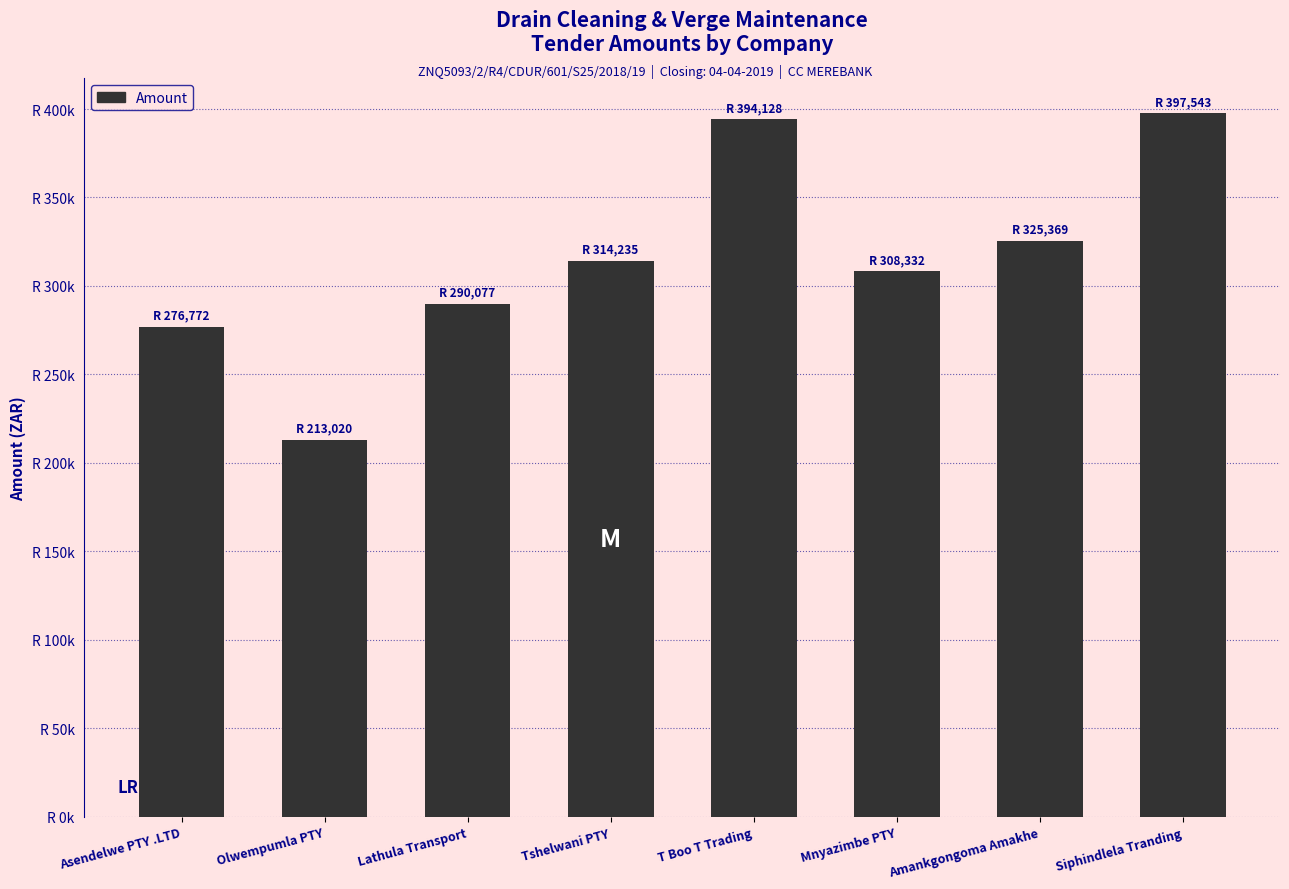

Are the bars horizontal?

No